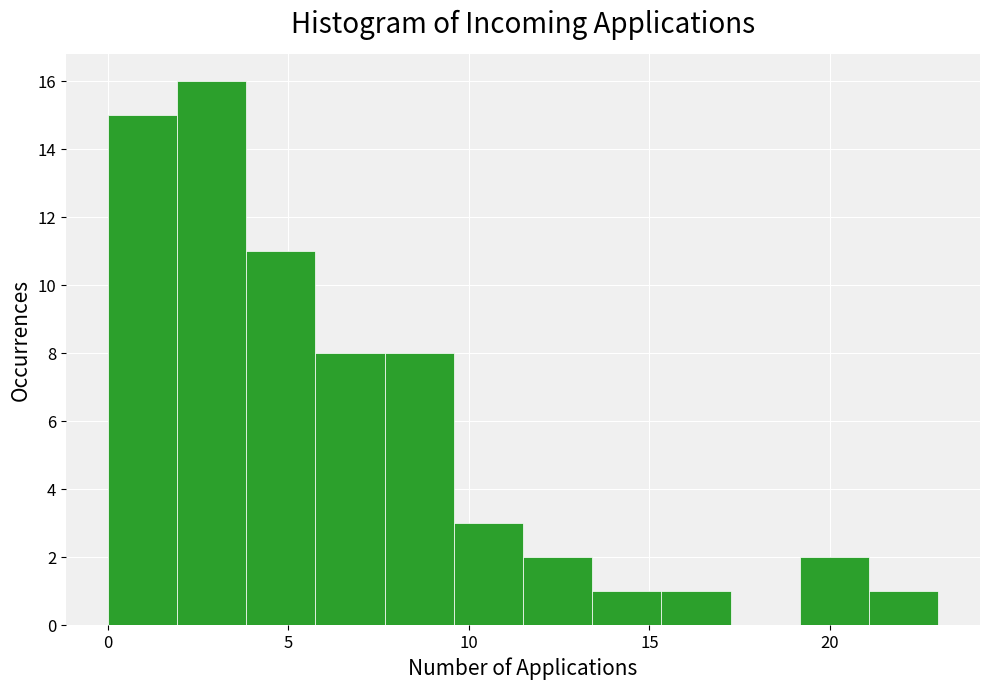

Around what value on the x-axis is the tallest bar? Give the approximate position of its centre, as read against the axis.

3.0